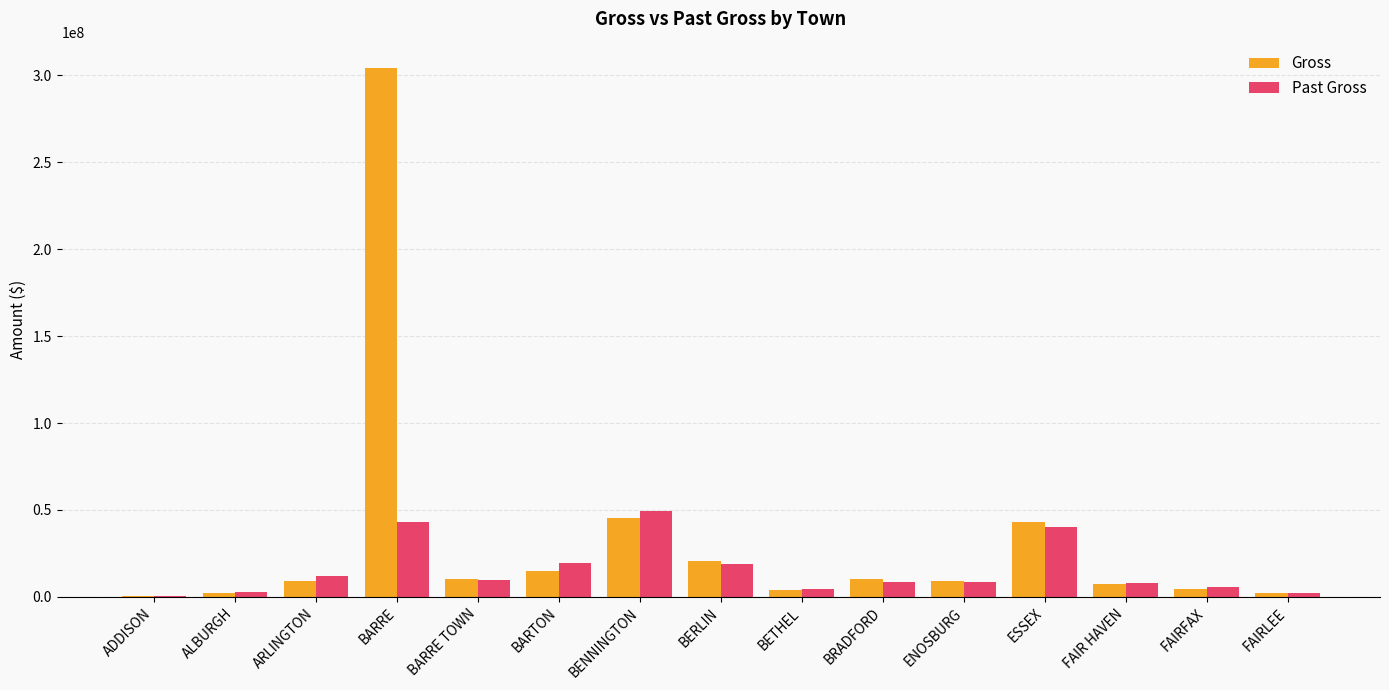

What is the total value across all series at ALBURGH?

4951351.5